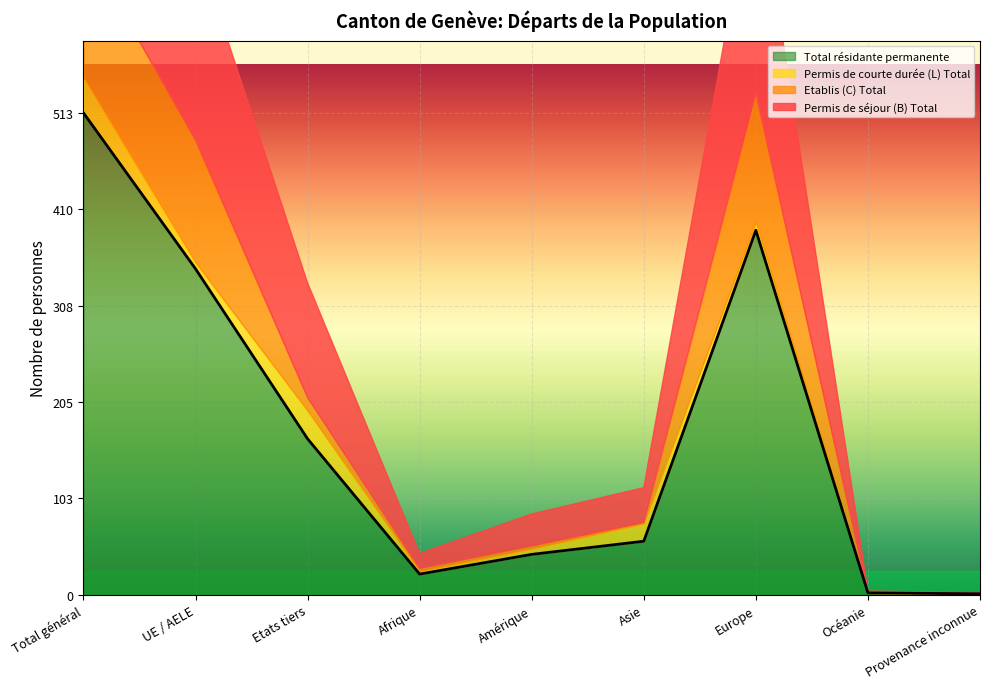

What is the label of the 5th point from the left?

Amérique